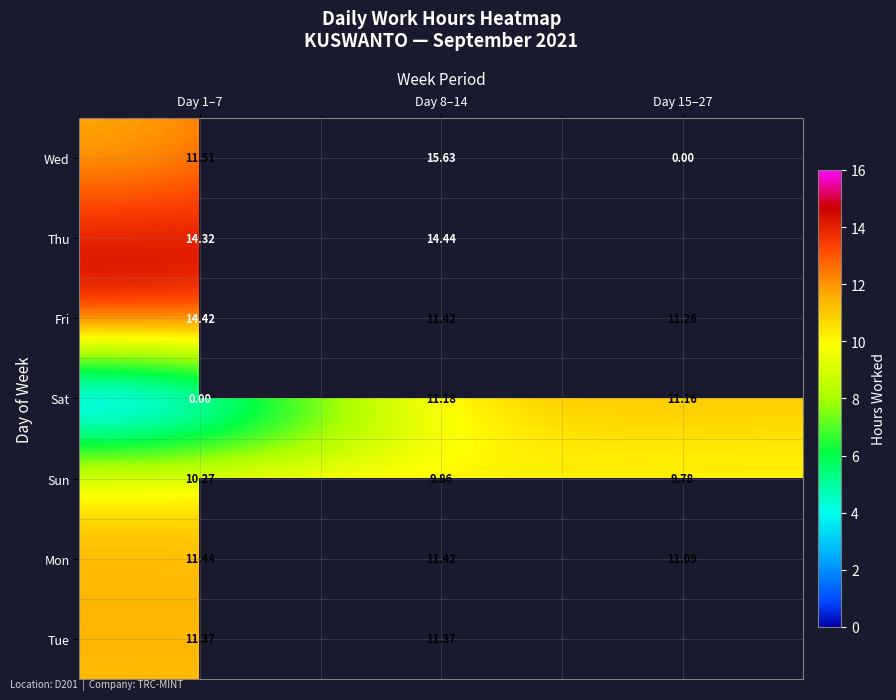

What is the sum of all Mon values?

34.0